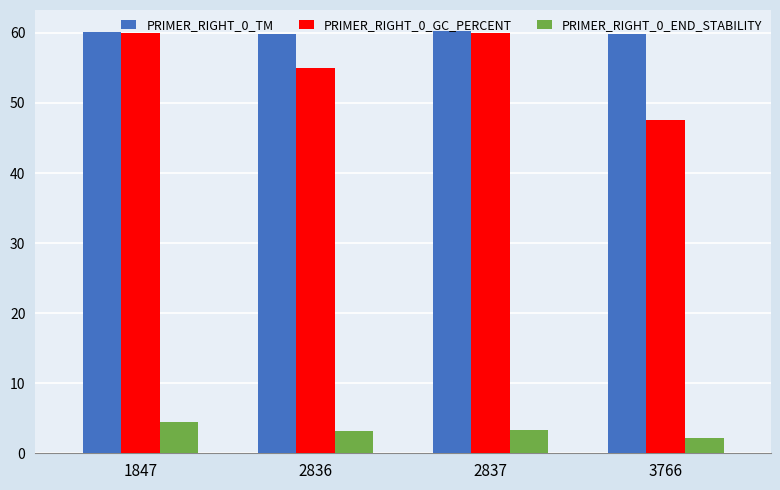

What is the sum of all PRIMER_RIGHT_0_TM values?

240.1